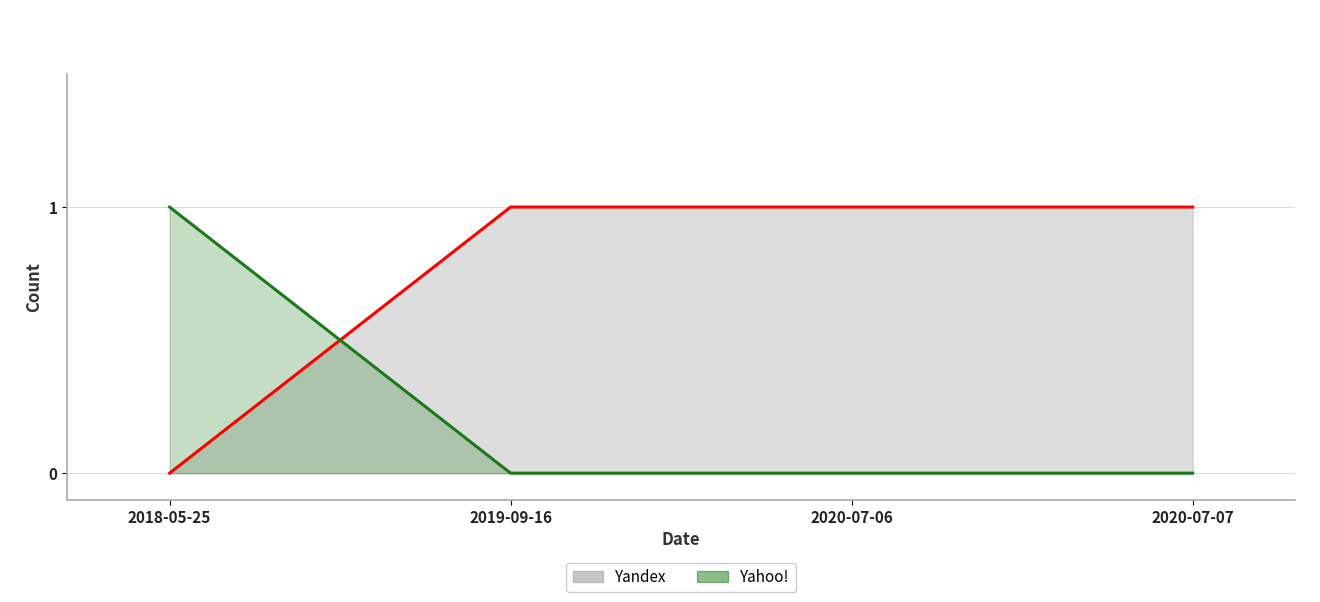

What are all the series names shown in the legend?

Yandex, Yahoo!